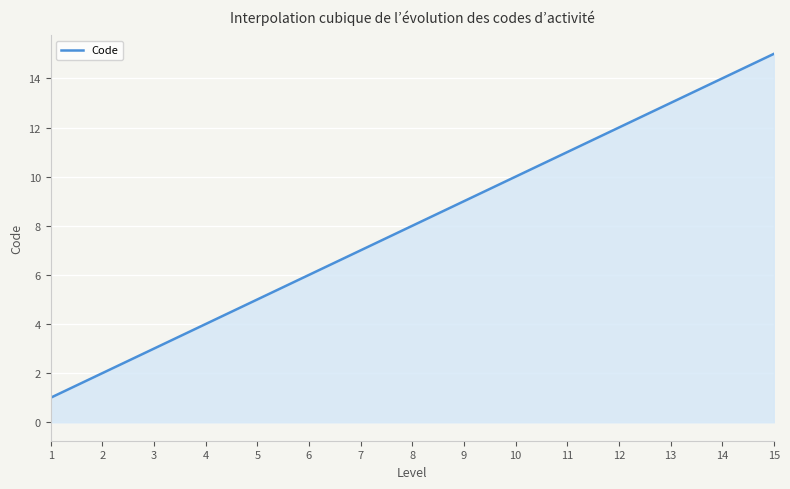

What is the difference between the maximum and minimum values?

14.0